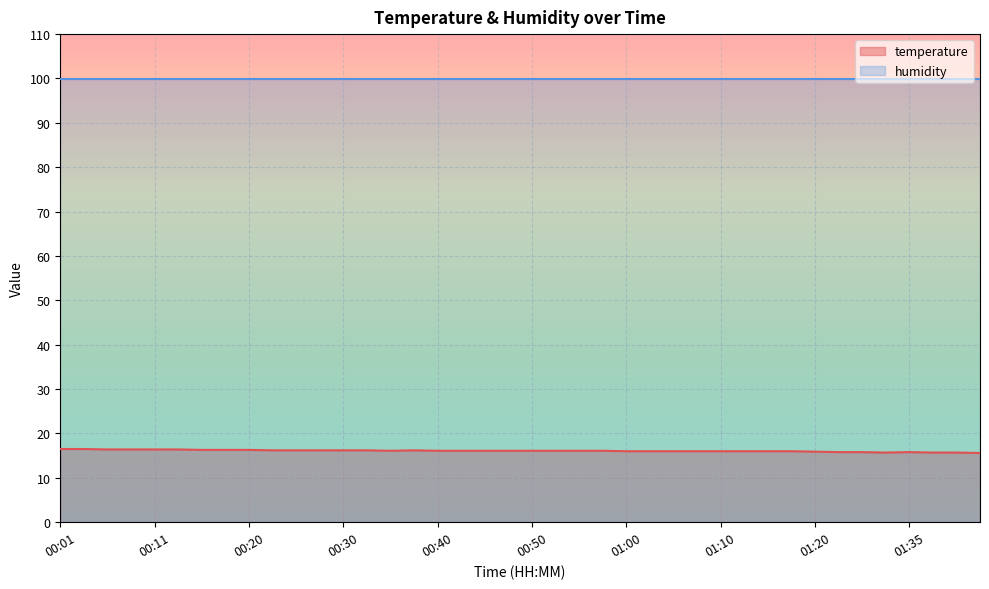

Reading left to right, transcribe all the data shown in this chart.

00:01=16.5	00:03=16.5	00:06=16.4	00:08=16.4	00:11=16.4	00:13=16.4	00:15=16.3	00:18=16.3	00:20=16.3	00:23=16.2	00:25=16.2	00:28=16.2	00:30=16.2	00:33=16.2	00:35=16.1	00:38=16.2	00:40=16.1	00:42=16.1	00:45=16.1	00:48=16.1	00:50=16.1	00:53=16.1	00:55=16.1	00:58=16.1	01:00=16.0	01:02=16.0	01:05=16.0	01:07=16.0	01:10=16.0	01:12=16.0	01:15=16.0	01:17=16.0	01:20=15.9	01:28=15.8	01:30=15.8	01:33=15.7	01:35=15.8	01:38=15.7	01:40=15.7	01:43=15.6